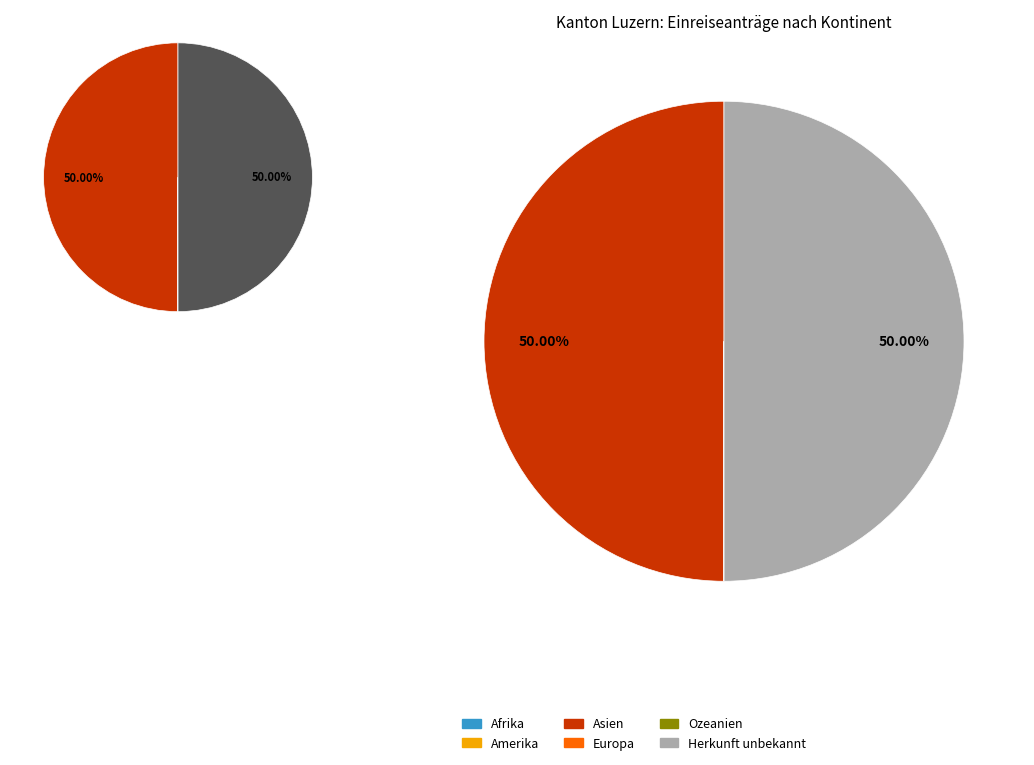

To the nearest percent, what is the combined percentage of Herkunft unbekannt and Europa?

50%